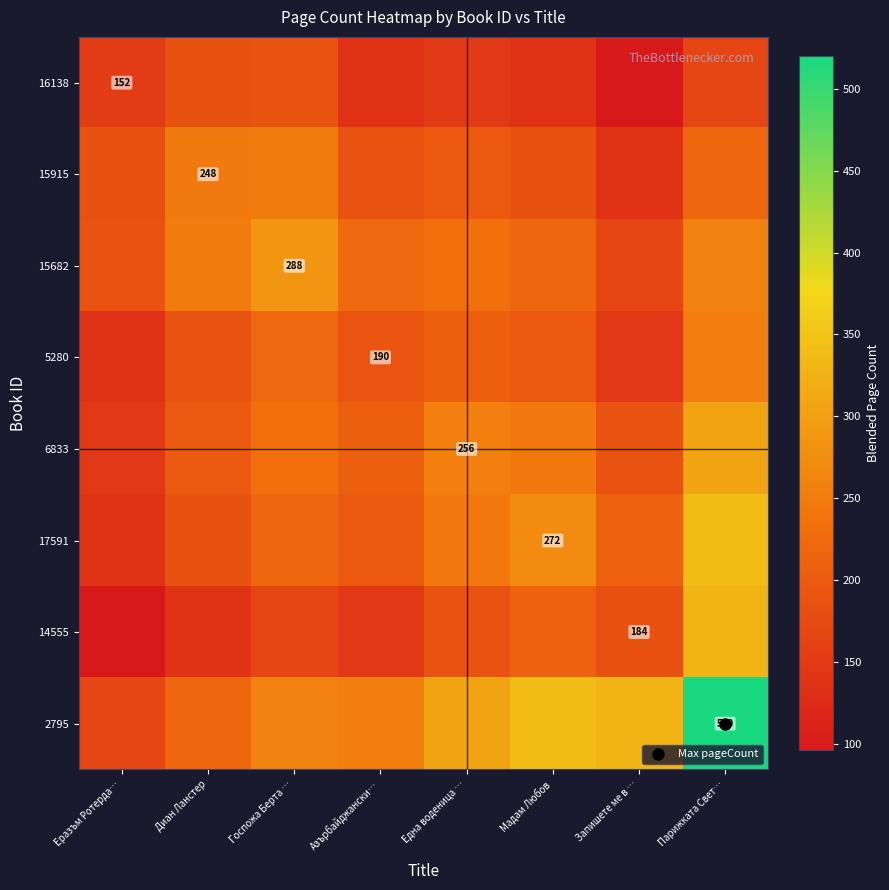

What is the total value across all series at Госпожа Берта …?

1828.8